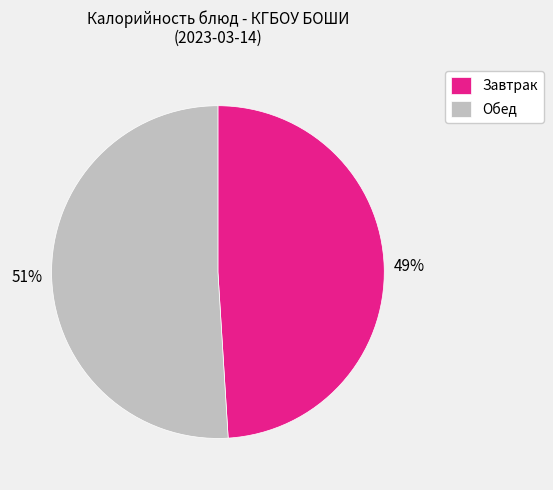

To the nearest percent, what portion does Обед represent?

51%